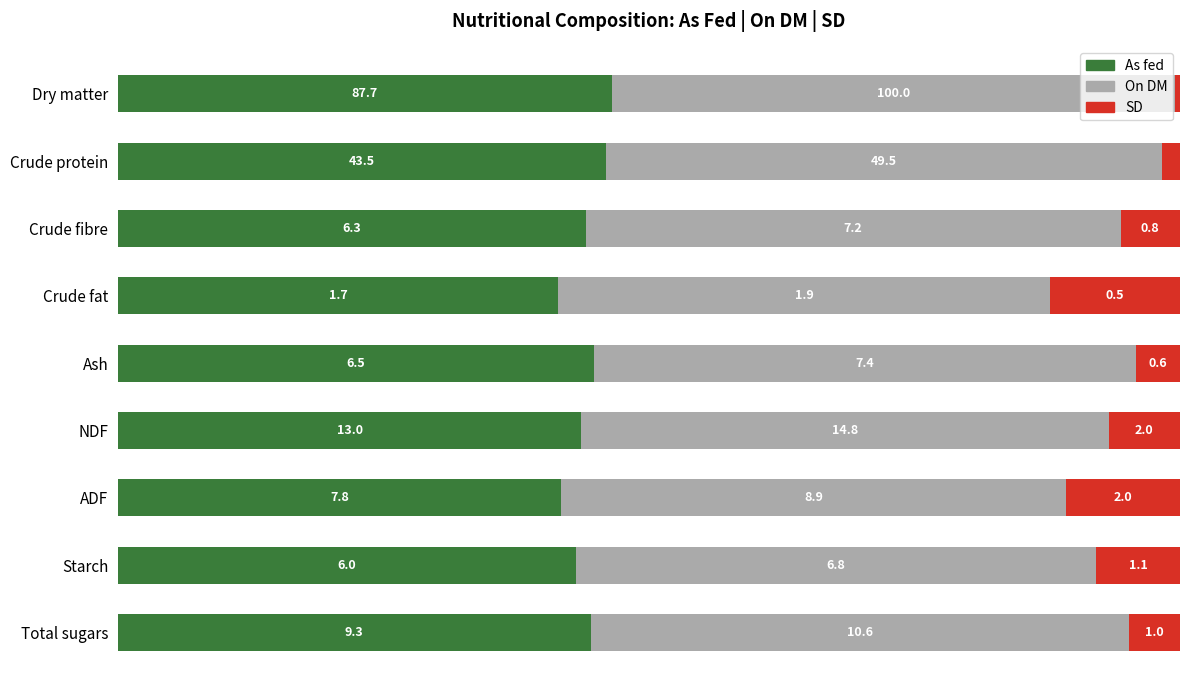

What are all the series names shown in the legend?

As fed, On DM, SD